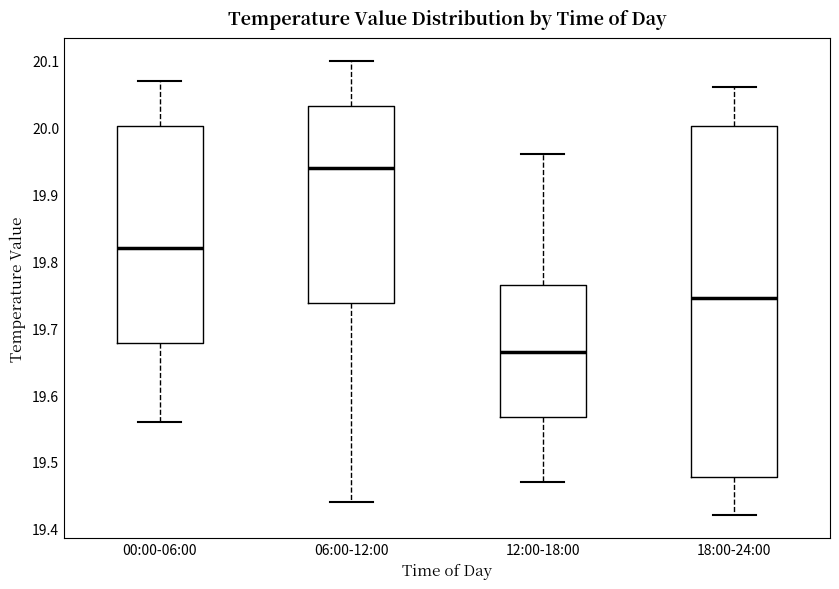

Comparing the boxes themselves (not the whiskers), which one is the tallest?

18:00-24:00